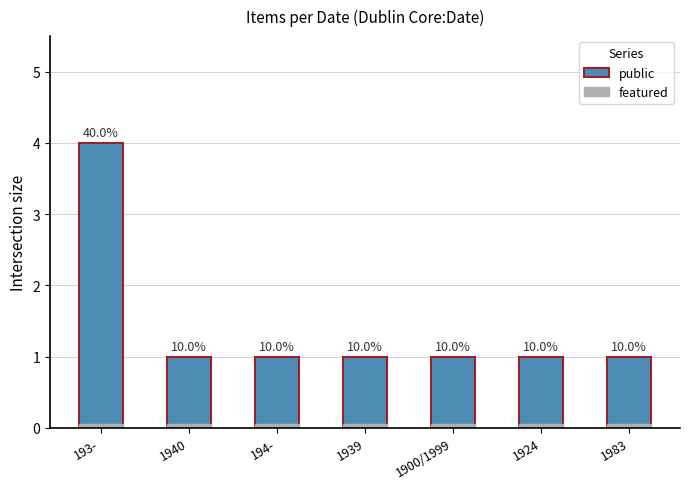

What is the difference between the public values at 193- and 194-?

3.0